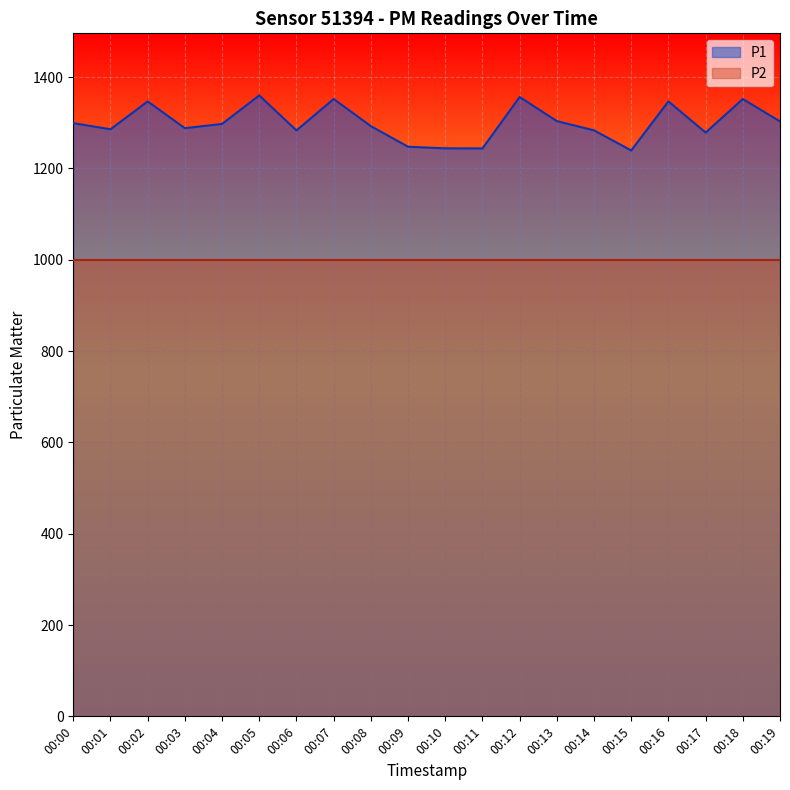

Where is the first local maximum?

00:02